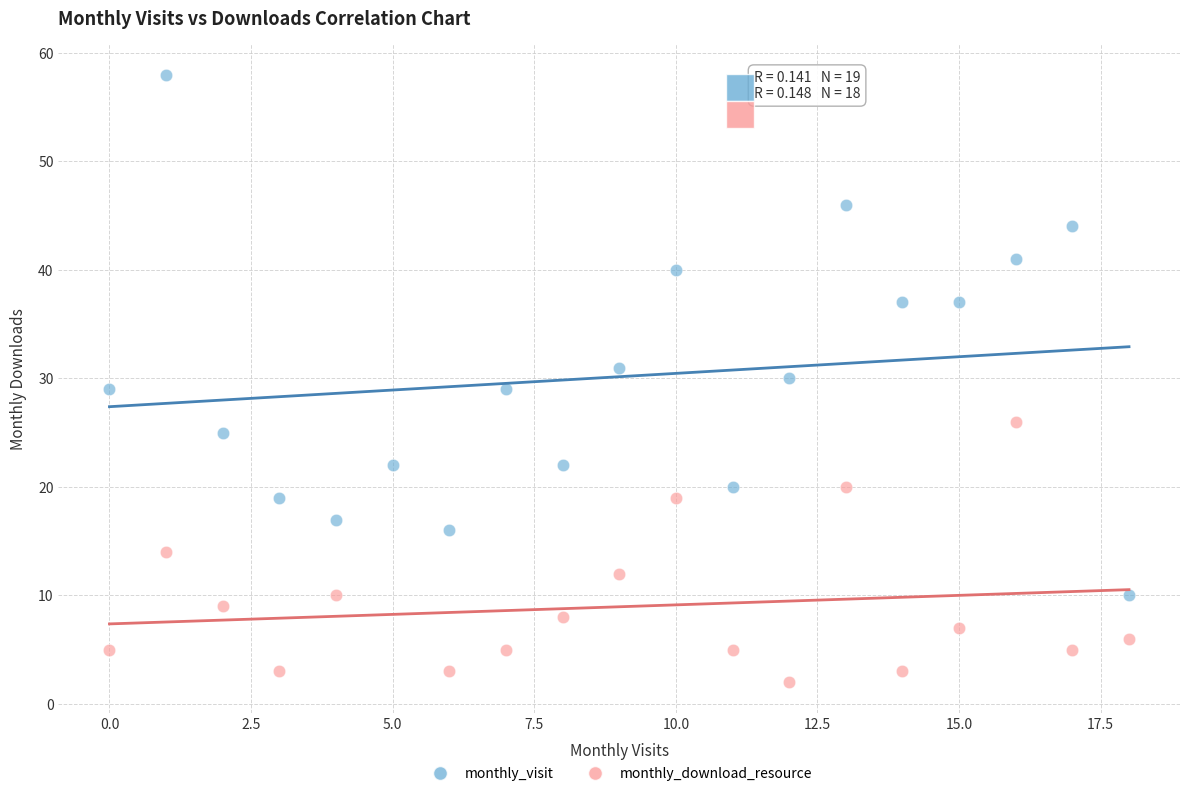

Which series reaches the maximum Y coordinate?

monthly_visit